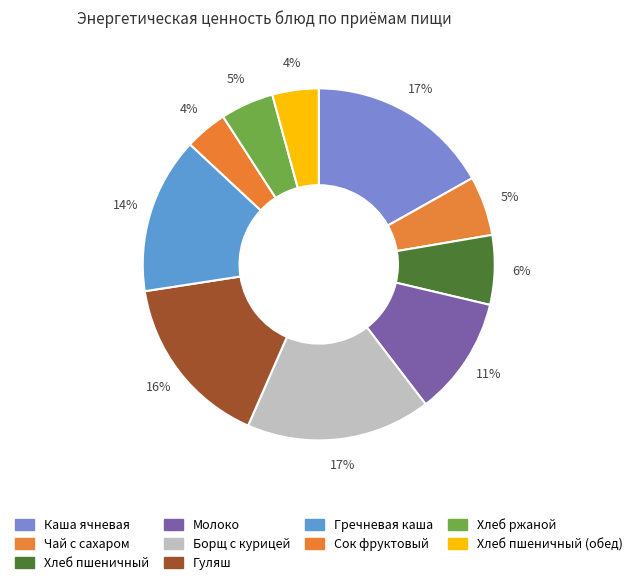

Count the number of slices in the pie.

10